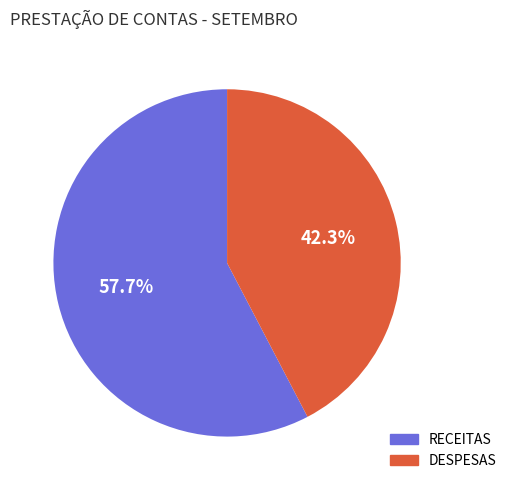

Count the number of slices in the pie.

2